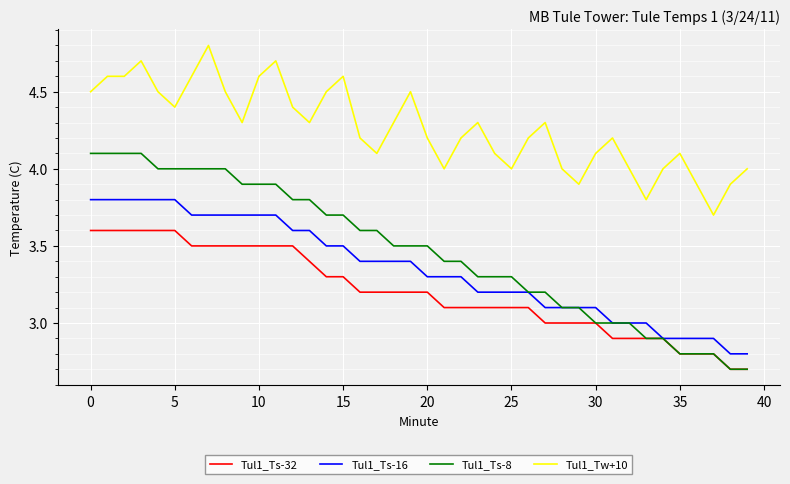

What is the maximum value for Tul1_Ts-32?

3.6